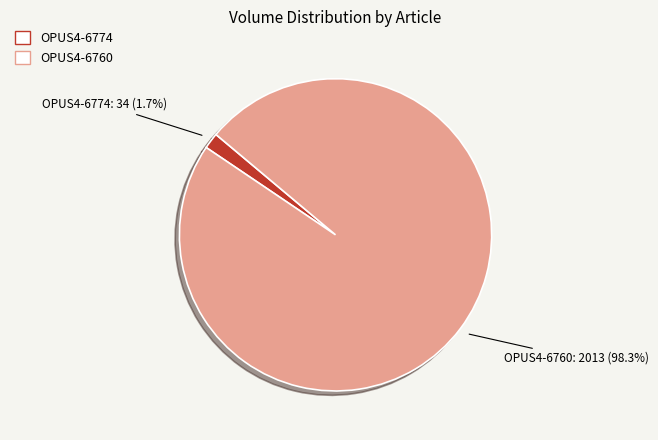

Between OPUS4-6774 and OPUS4-6760, which is larger?

OPUS4-6760